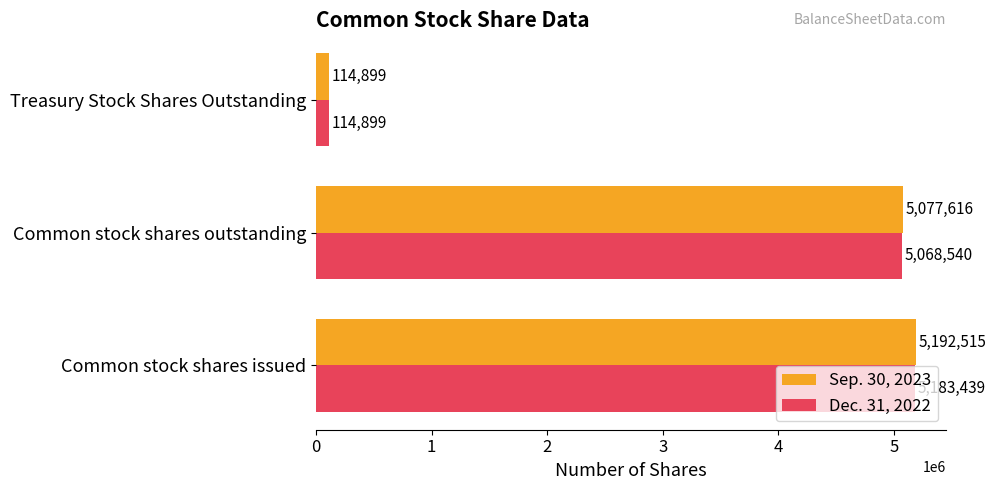

Is it true that Sep. 30, 2023 equals 5192515 at Common stock shares issued?

True